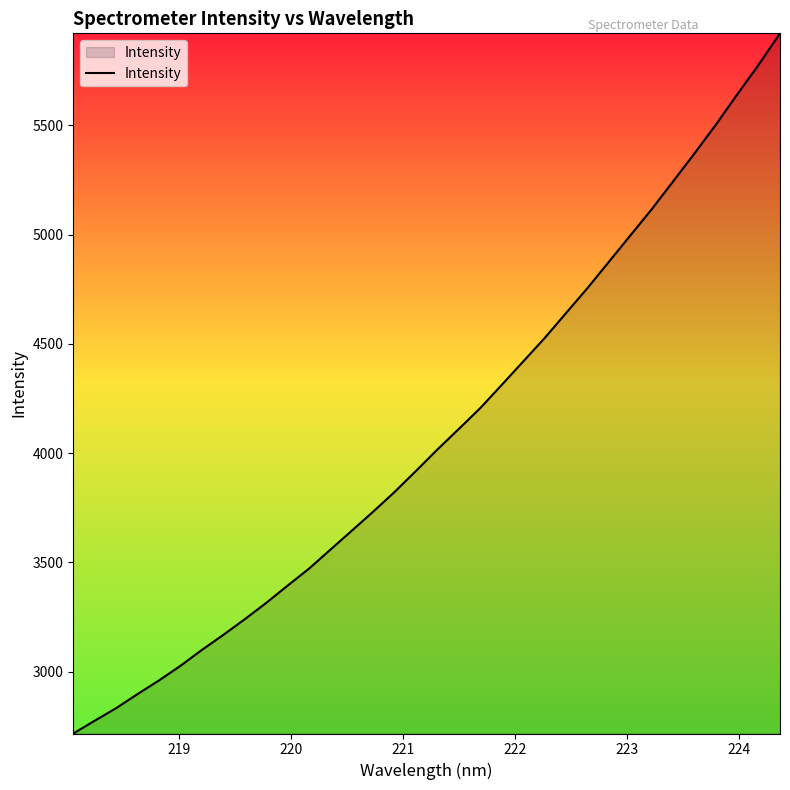

What is the smallest value displayed?

2716.8